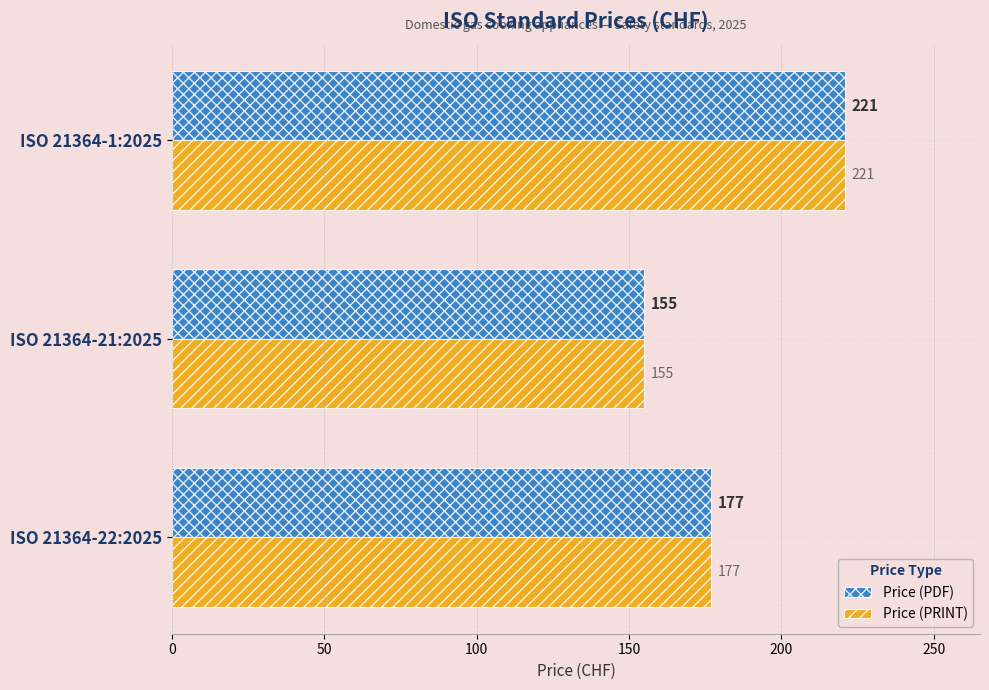

At which category is the sum across all series the highest?

ISO 21364-1:2025